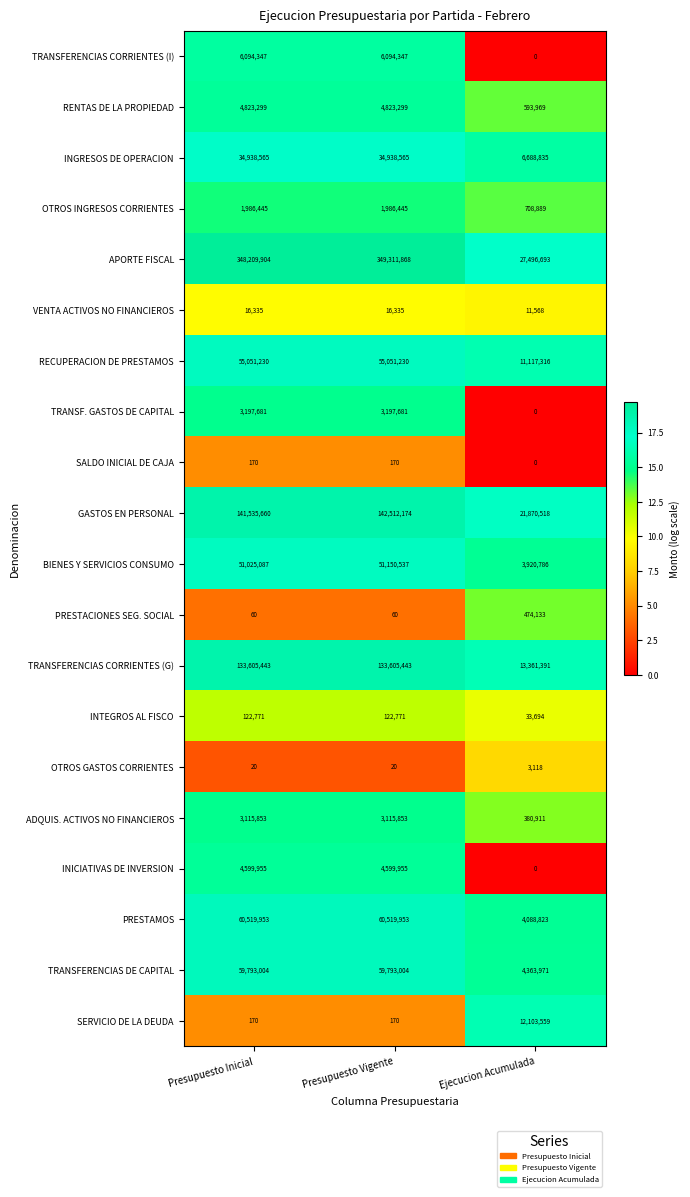

Rank the series by their maximum value, from highest to lowest.

APORTE FISCAL, GASTOS EN PERSONAL, TRANSFERENCIAS CORRIENTES (G), PRESTAMOS, TRANSFERENCIAS DE CAPITAL, RECUPERACION DE PRESTAMOS, BIENES Y SERVICIOS CONSUMO, INGRESOS DE OPERACION, SERVICIO DE LA DEUDA, TRANSFERENCIAS CORRIENTES (I), RENTAS DE LA PROPIEDAD, INICIATIVAS DE INVERSION, TRANSF. GASTOS DE CAPITAL, ADQUIS. ACTIVOS NO FINANCIEROS, OTROS INGRESOS CORRIENTES, PRESTACIONES SEG. SOCIAL, INTEGROS AL FISCO, VENTA ACTIVOS NO FINANCIEROS, OTROS GASTOS CORRIENTES, SALDO INICIAL DE CAJA